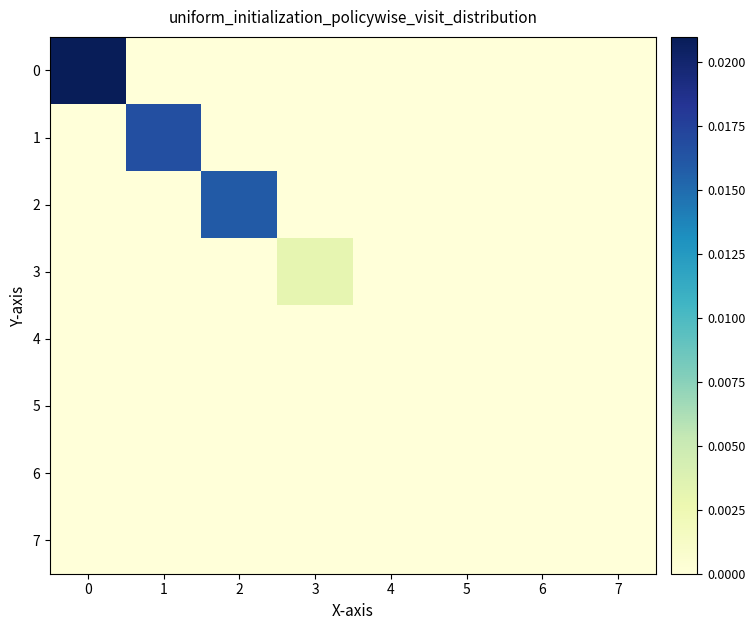

Reading right to left, extract all data points from this chart.

0: 7=0.0	6=0.0	5=0.0	4=0.0	3=0.0	2=0.0	1=0.0	0=0.0
1: 7=0.0	6=0.0	5=0.0	4=0.0	3=0.0	2=0.0	1=0.0	0=0.0
2: 7=0.0	6=0.0	5=0.0	4=0.0	3=0.0	2=0.0	1=0.0	0=0.0
3: 7=0.0	6=0.0	5=0.0	4=0.0	3=0.0	2=0.0	1=0.0	0=0.0
4: 7=0.0	6=0.0	5=0.0	4=0.0	3=0.0	2=0.0	1=0.0	0=0.0
5: 7=0.0	6=0.0	5=0.0	4=0.0	3=0.0	2=0.0	1=0.0	0=0.0
6: 7=0.0	6=0.0	5=0.0	4=0.0	3=0.0	2=0.0	1=0.0	0=0.0
7: 7=0.0	6=0.0	5=0.0	4=0.0	3=0.0	2=0.0	1=0.0	0=0.0